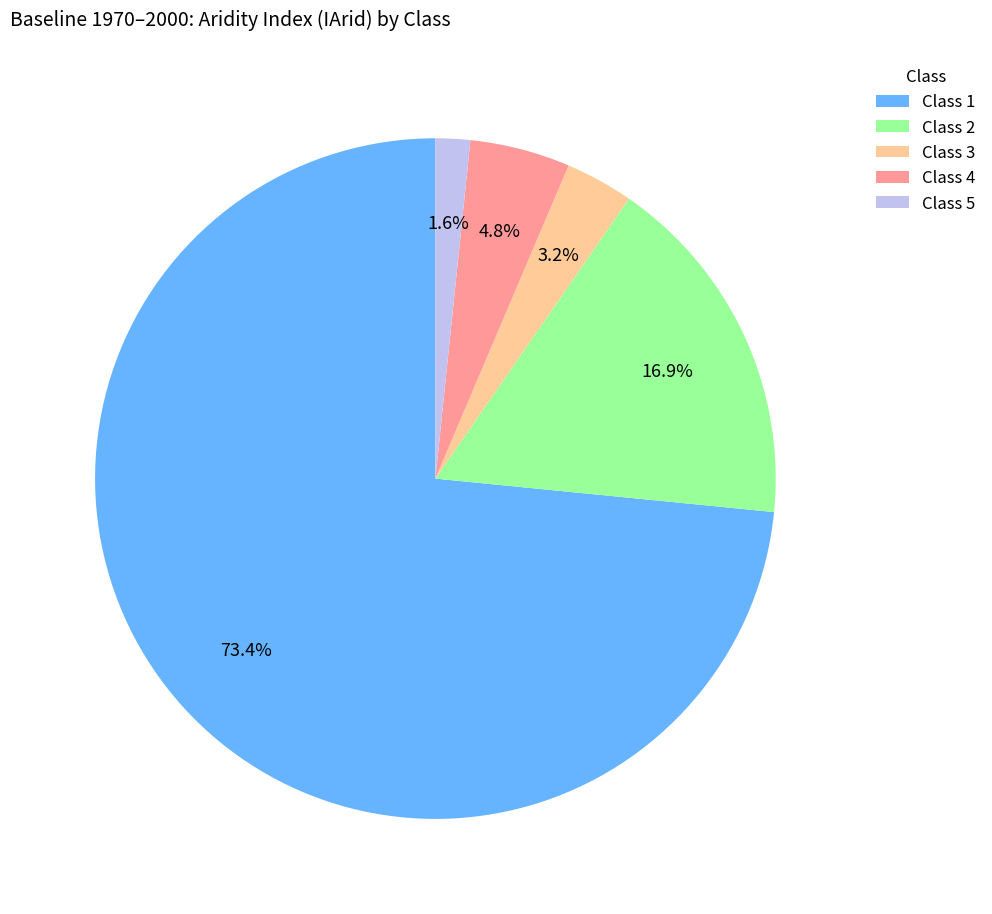

Is it true that Class 5 is 2% of the pie?

True